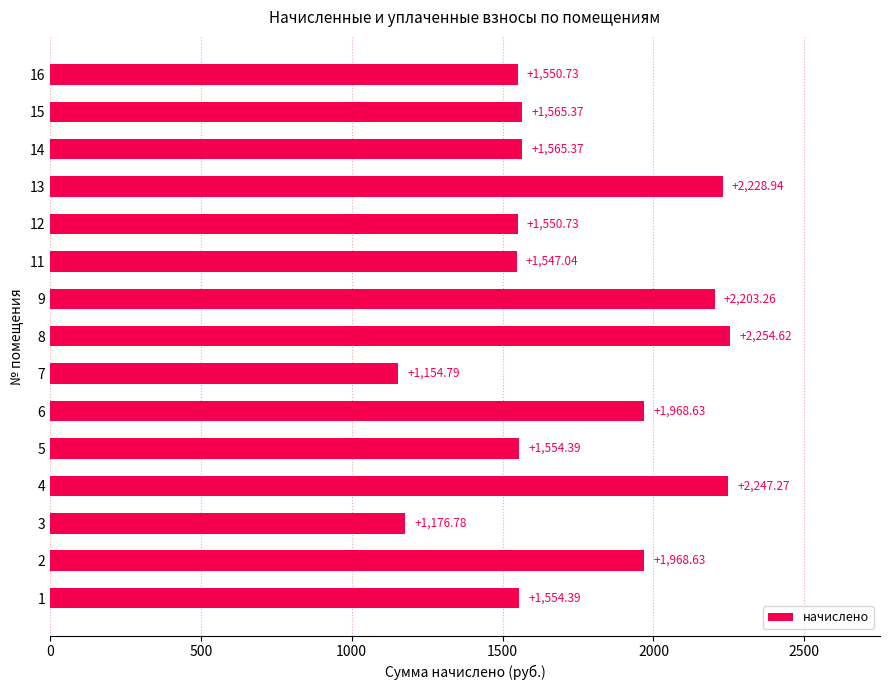

What is the difference between the second highest and second lowest values?

1070.5